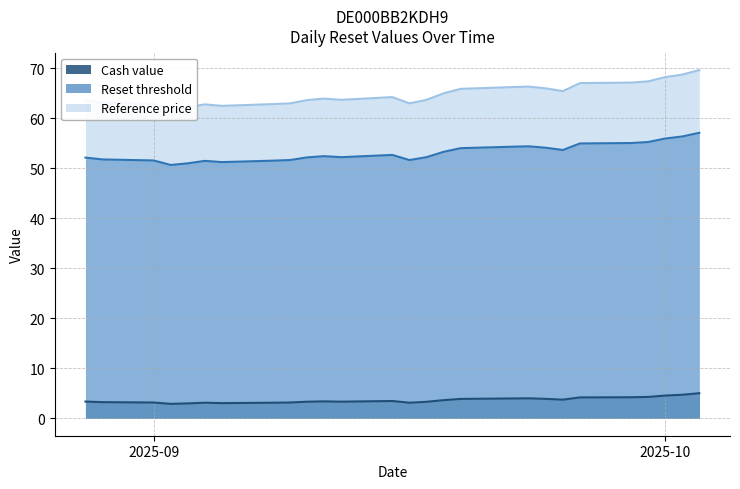

Reading right to left, extract all data points from this chart.

Cash value: 5.0	4.7	4.5	4.3	4.2	4.2	3.7	3.9	4.0	4.0	3.9	3.6	3.3	3.1	3.5	3.3	3.4	3.3	3.2	3.1	3.0	3.1	3.0	2.9	3.2	3.2	3.4
Reset threshold: 57.1	56.4	56.0	55.3	55.1	55.0	53.7	54.1	54.4	54.3	54.0	53.3	52.2	51.7	52.7	52.2	52.4	52.2	51.7	51.5	51.2	51.5	51.0	50.7	51.6	51.8	52.2
Reference price: 69.7	68.8	68.2	67.4	67.2	67.0	65.5	66.0	66.3	66.2	65.9	65.0	63.7	63.0	64.2	63.7	64.0	63.6	63.0	62.9	62.5	62.8	62.2	61.8	62.9	63.1	63.6